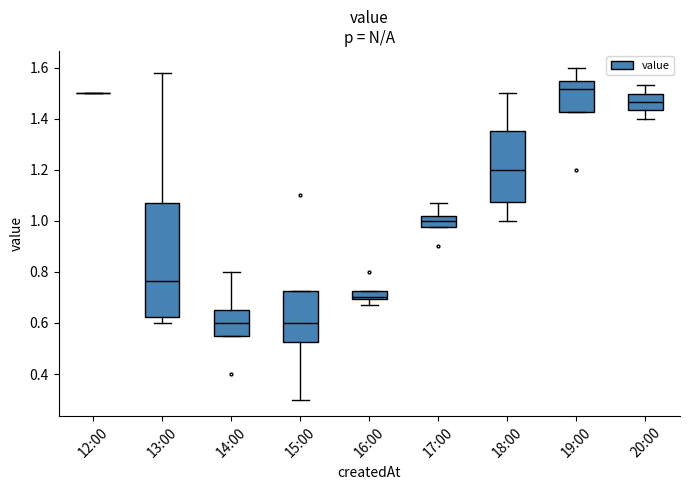

Which box is the tallest, from its lower edge to its upper edge?

13:00